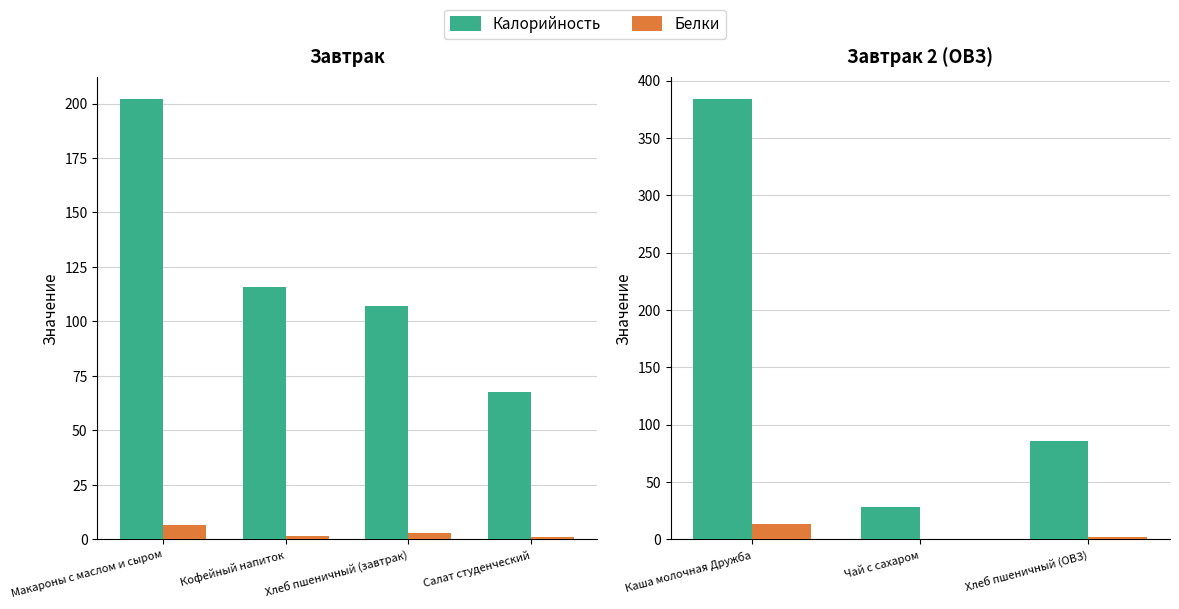

What is the highest value of the Калорийность series?

384